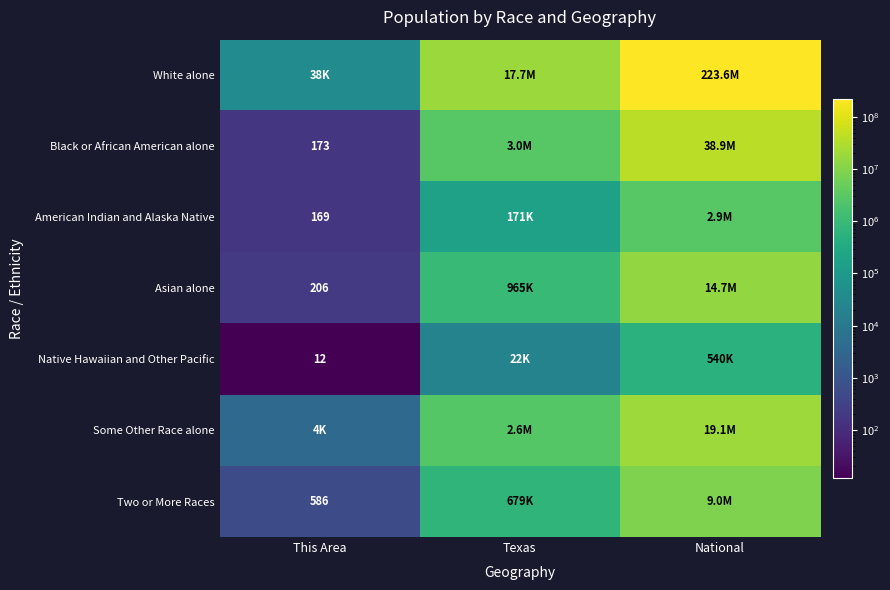

True or false: American Indian and Alaska Native has a value of 169 at This Area.

True